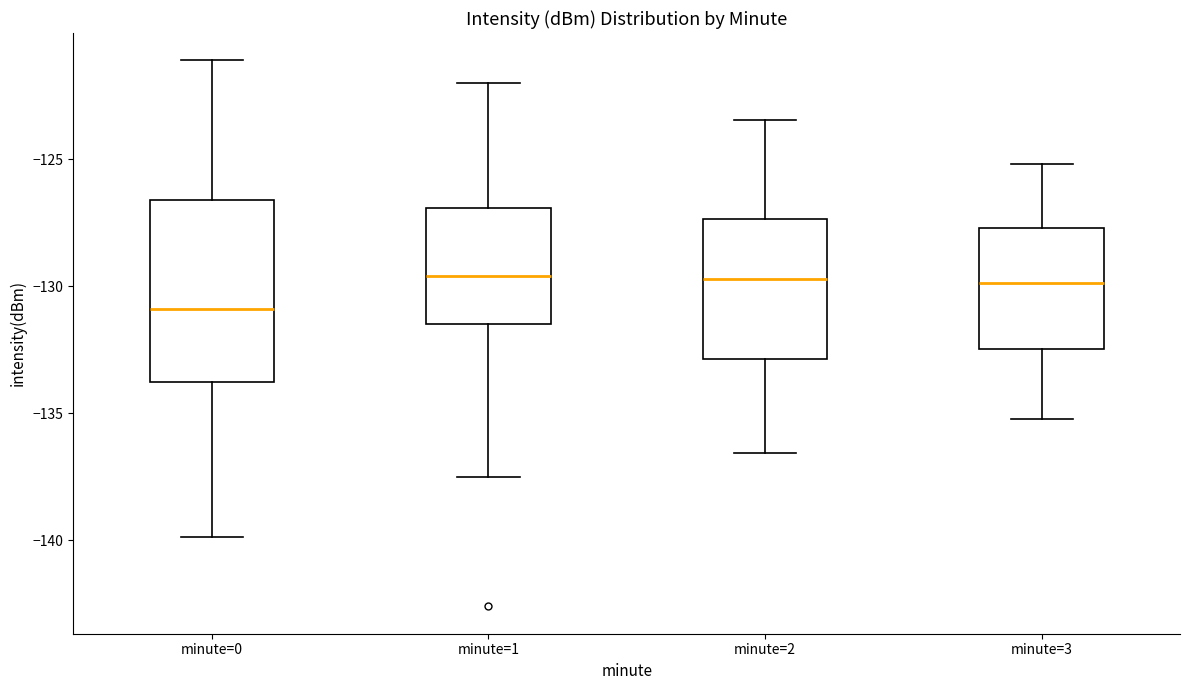

Where is the upper edge of the box for minute=3 on the y-axis? The values are not printed on the chart, so give them approximately, as read against the axis.

-127.5